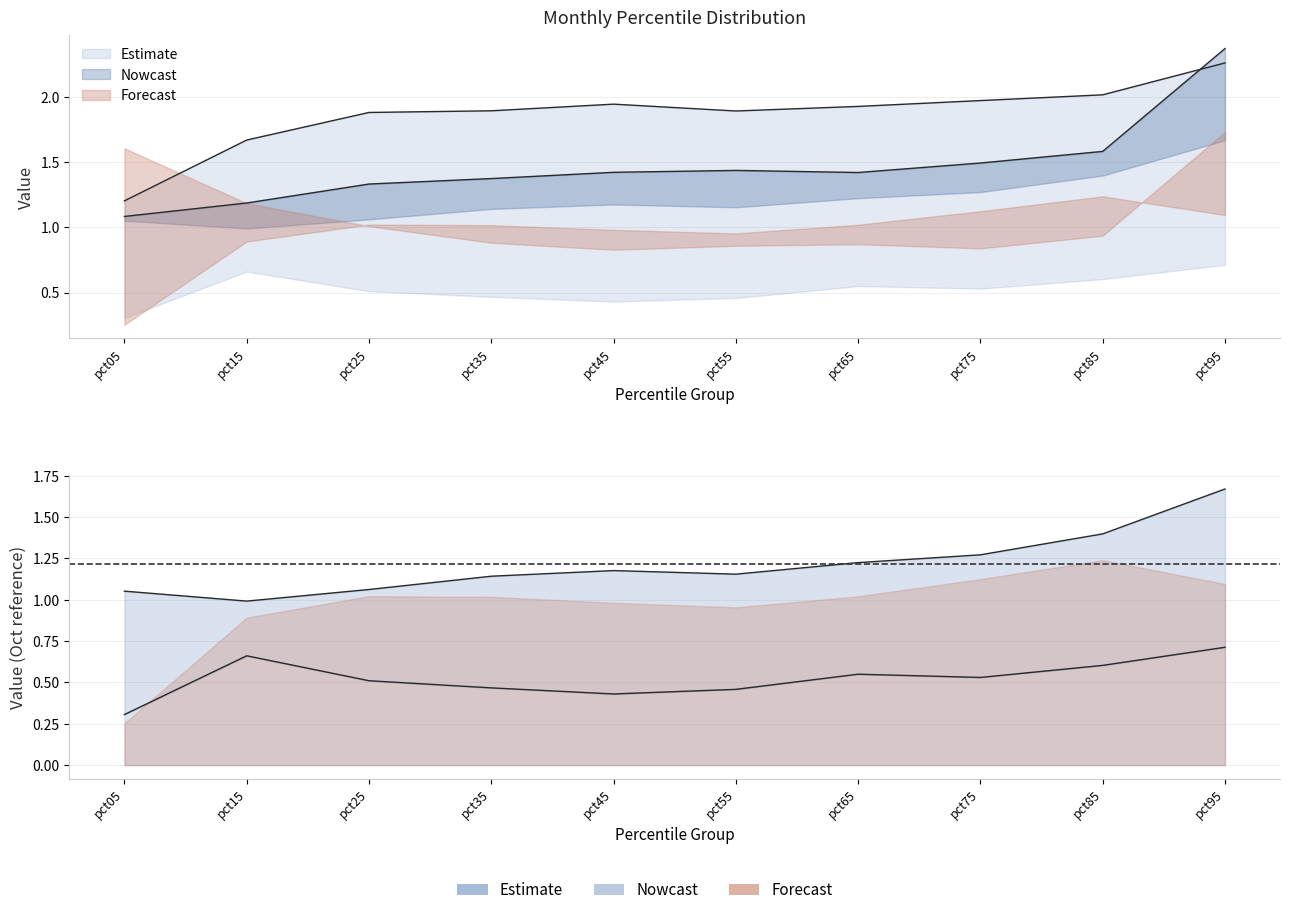

How many interior local peaks does the Oct series have?

1